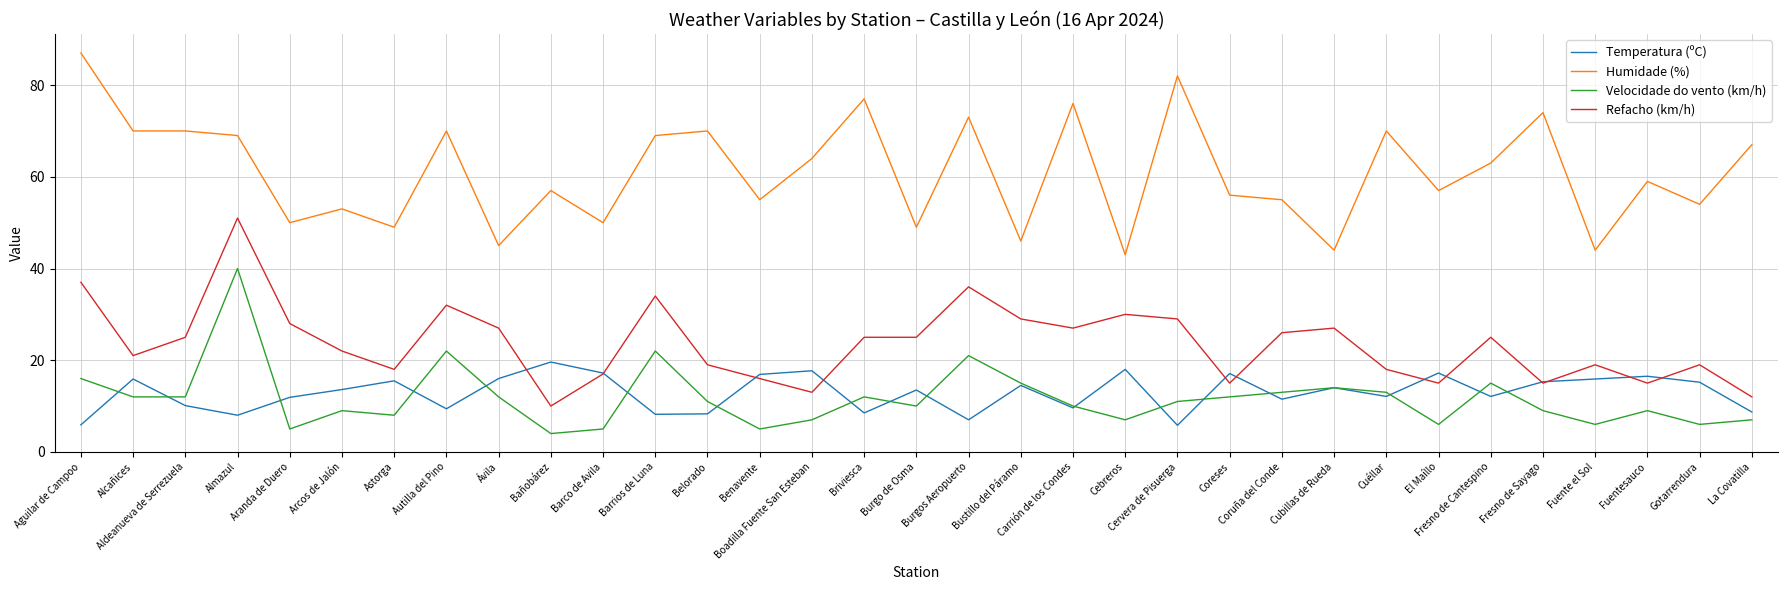

Rank the series by their maximum value, from highest to lowest.

Humidade (%), Refacho (km/h), Velocidade do vento (km/h), Temperatura (ºC)